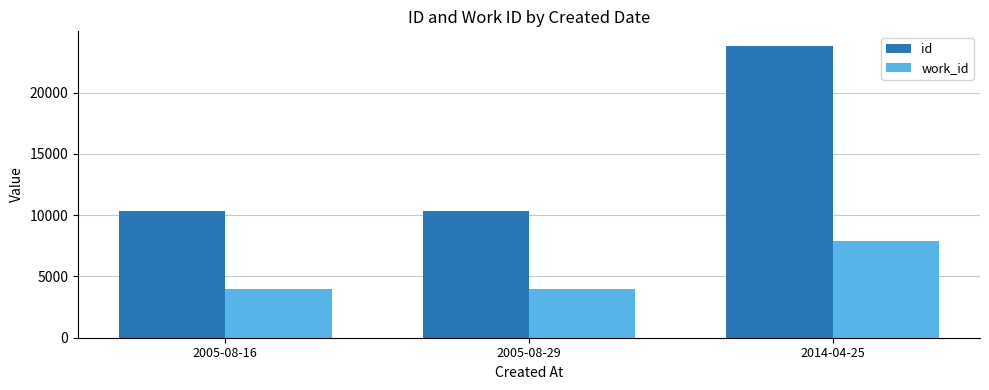

How many bars are there in each group?

2